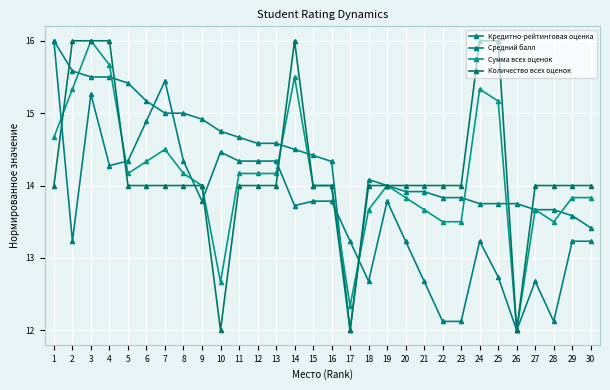

Reading left to right, list all the values displayed in this chart.

Кредитно-рейтинговая оценка: 16.0	15.6	15.5	15.5	15.4	15.2	15.0	15.0	14.9	14.8	14.7	14.6	14.6	14.5	14.4	14.3	12.0	14.1	14.0	13.9	13.9	13.8	13.8	13.8	13.8	13.8	13.7	13.7	13.6	13.4
Средний балл: 16.0	13.2	15.3	14.3	14.3	14.9	15.4	14.3	13.8	14.5	14.3	14.3	14.3	13.7	13.8	13.8	13.2	12.7	13.8	13.2	12.7	12.1	12.1	13.2	12.7	12.0	12.7	12.1	13.2	13.2
Сумма всех оценок: 14.7	15.3	16.0	15.7	14.2	14.3	14.5	14.2	14.0	12.7	14.2	14.2	14.2	15.5	14.0	14.0	12.3	13.7	14.0	13.8	13.7	13.5	13.5	15.3	15.2	12.0	13.7	13.5	13.8	13.8
Количество всех оценок: 14.0	16.0	16.0	16.0	14.0	14.0	14.0	14.0	14.0	12.0	14.0	14.0	14.0	16.0	14.0	14.0	12.0	14.0	14.0	14.0	14.0	14.0	14.0	16.0	16.0	12.0	14.0	14.0	14.0	14.0